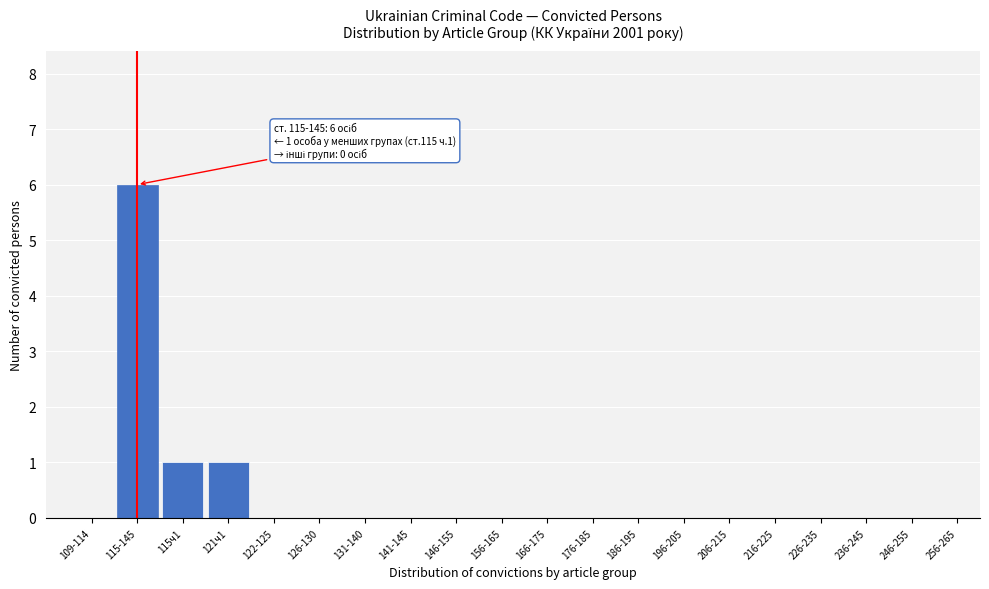

Reading left to right, transcribe all the data shown in this chart.

109-114=0	115-145=6	115ч1=1	121ч1=1	122-125=0	126-130=0	131-140=0	141-145=0	146-155=0	156-165=0	166-175=0	176-185=0	186-195=0	196-205=0	206-215=0	216-225=0	226-235=0	236-245=0	246-255=0	256-265=0